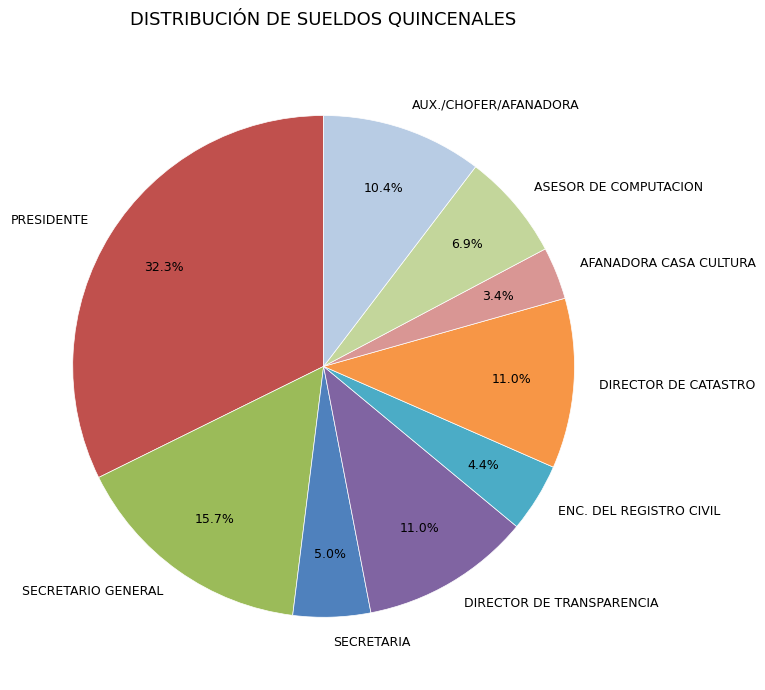

Combined, do AFANADORA CASA CULTURA and ENC. DEL REGISTRO CIVIL account for over 50%?

No